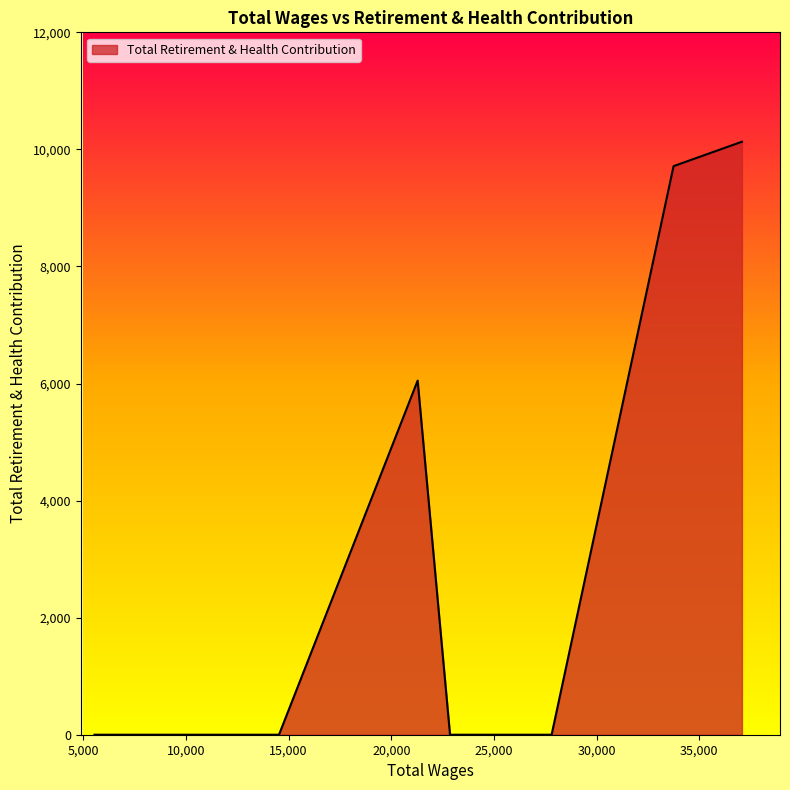

What is the difference between the second highest and second lowest values?

9714